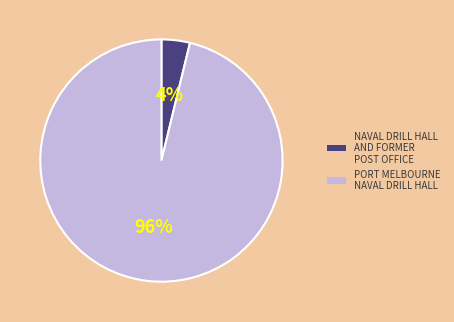

Does any single category account for the majority?

Yes